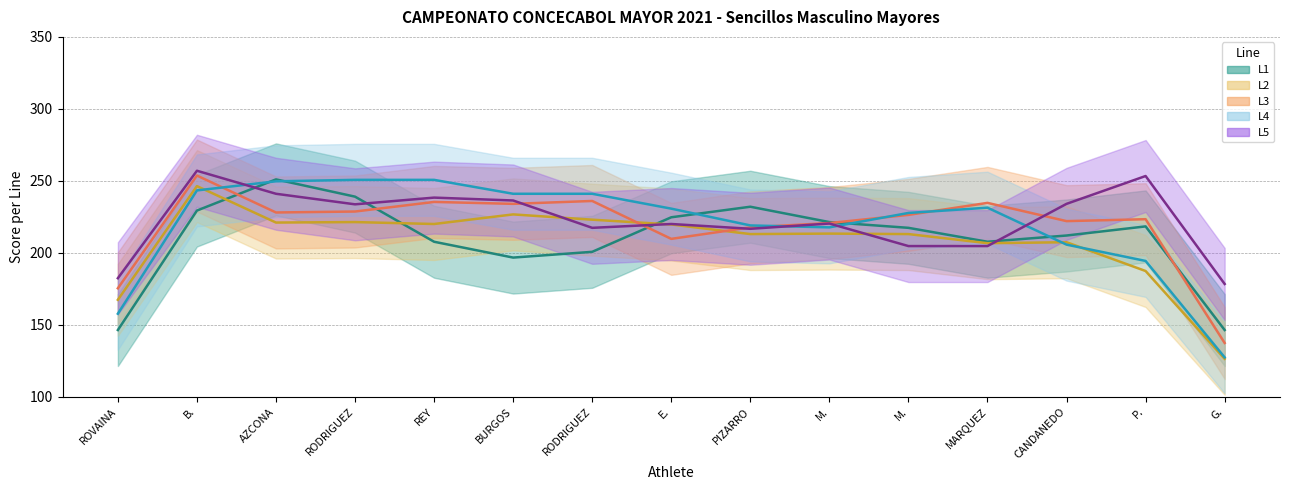

Which label corresponds to the largest value in the chart?

B.